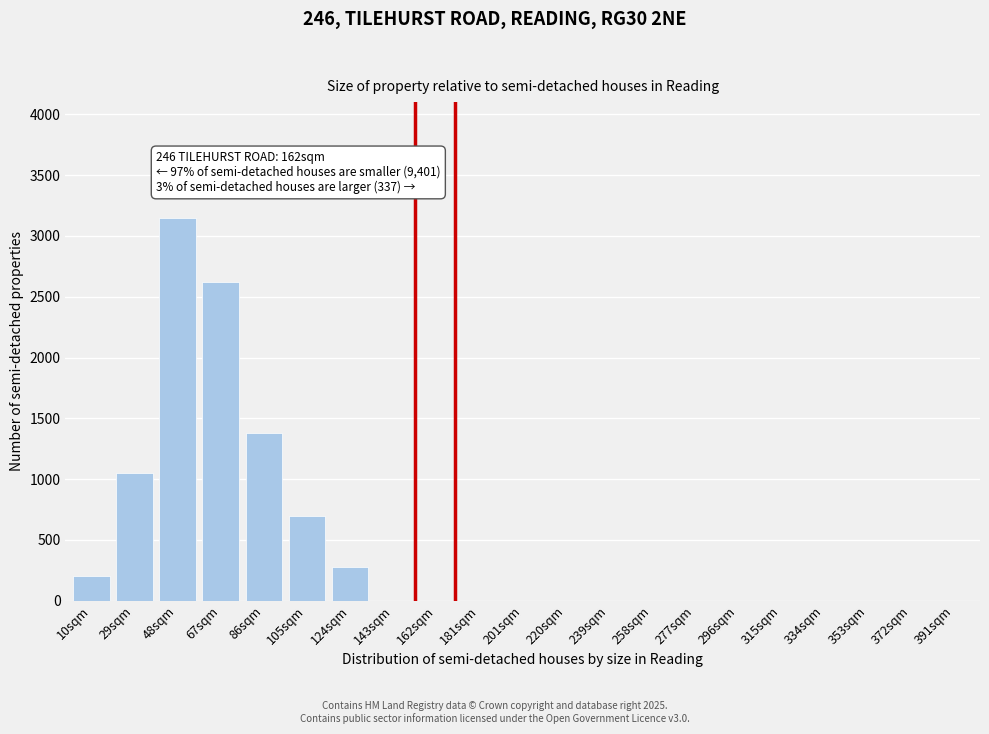

Reading left to right, what are all the values shown in this chart?

10sqm=200	29sqm=1050	48sqm=3150	67sqm=2620	86sqm=1380	105sqm=700	124sqm=280	143sqm=0	162sqm=0	181sqm=0	201sqm=0	220sqm=0	239sqm=0	258sqm=0	277sqm=0	296sqm=0	315sqm=0	334sqm=0	353sqm=0	372sqm=0	391sqm=0